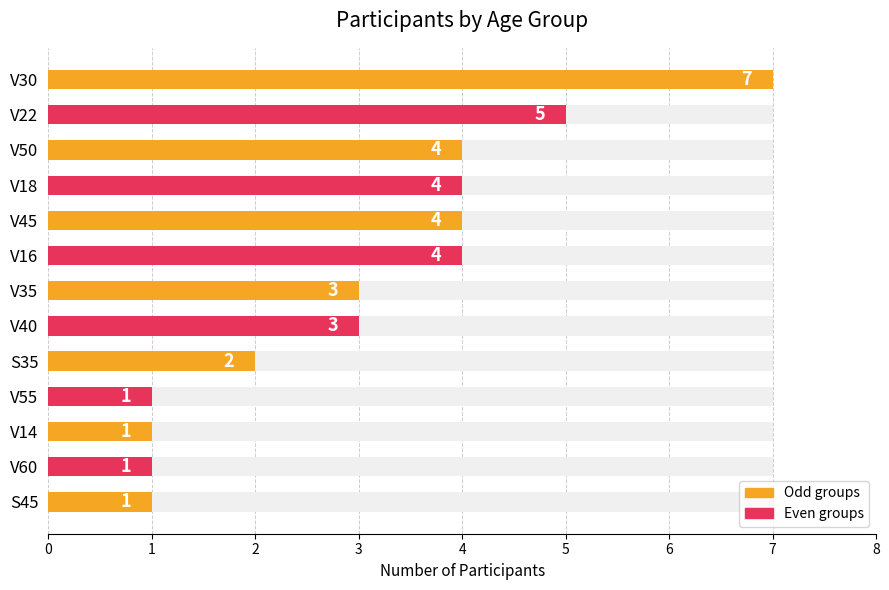

Between V45 and V50, which is larger?

V45